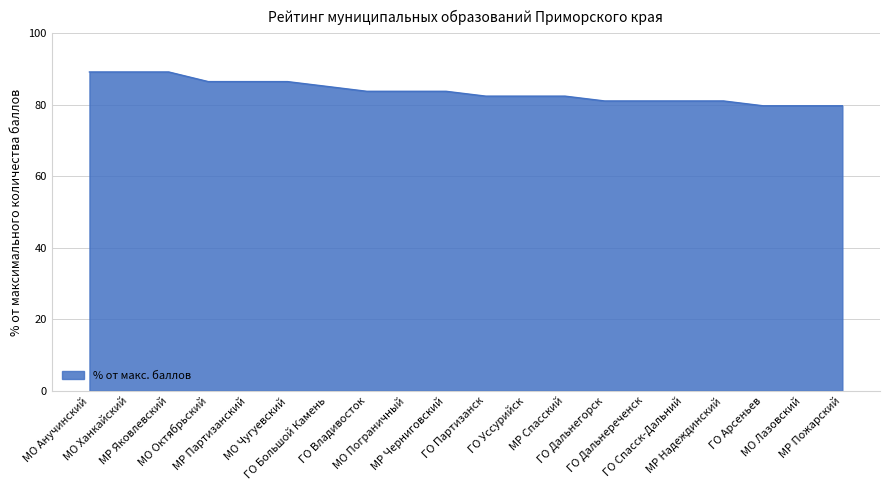

What value does the data have at ГО Партизанск?

82.4